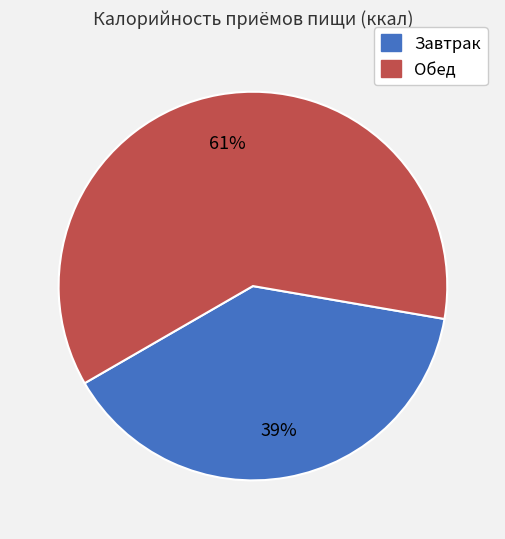

What is the majority slice?

Обед